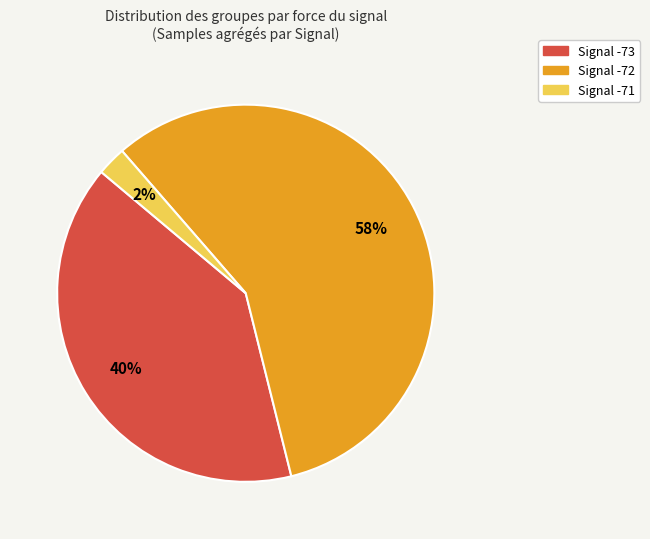

Between Signal -73 and Signal -71, which is larger?

Signal -73